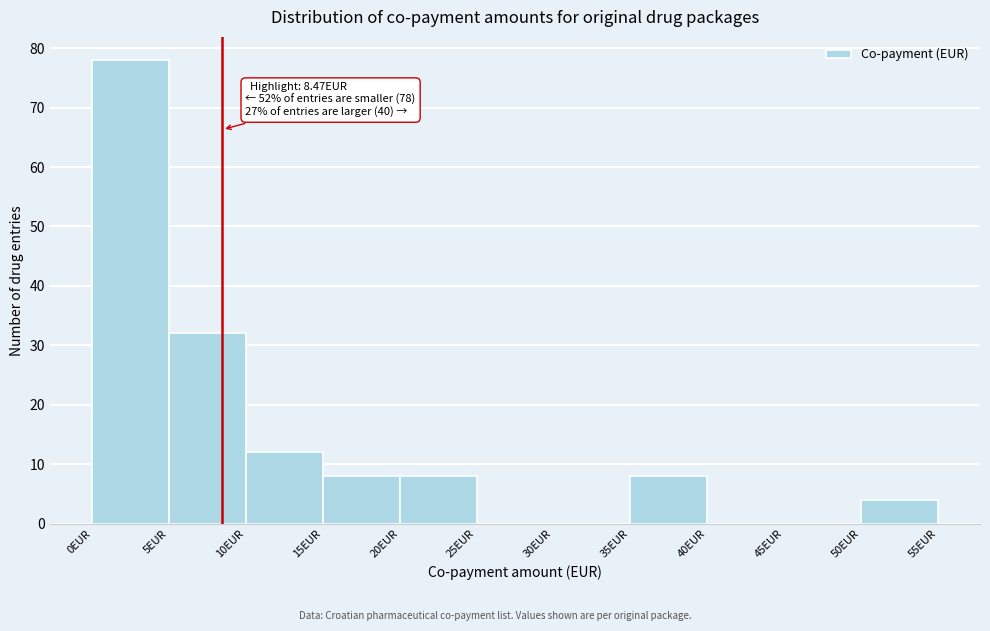

Over which range of the x-axis is the bar tallest?

0 to 5